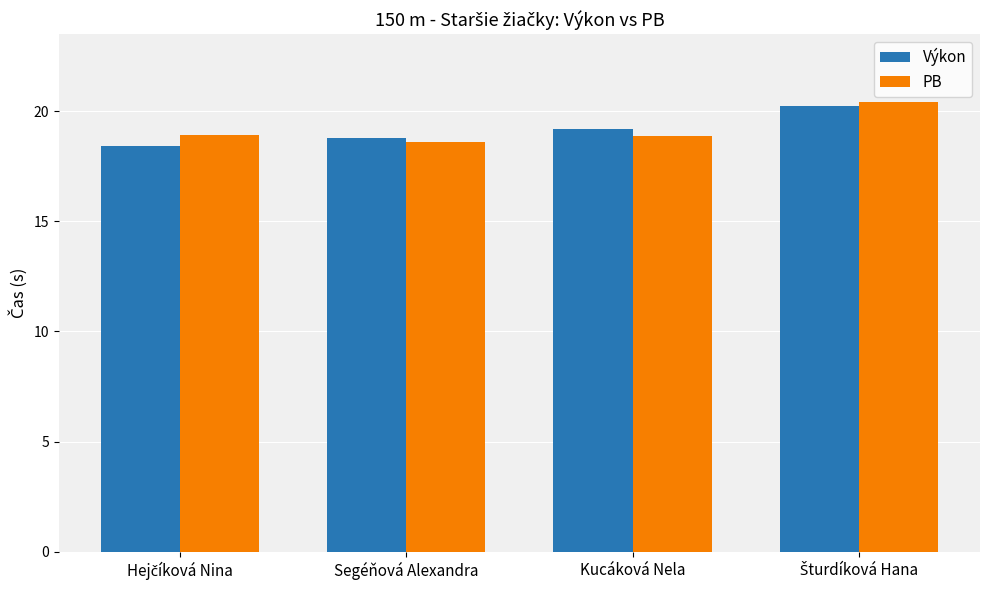

What are all the series names shown in the legend?

Výkon, PB